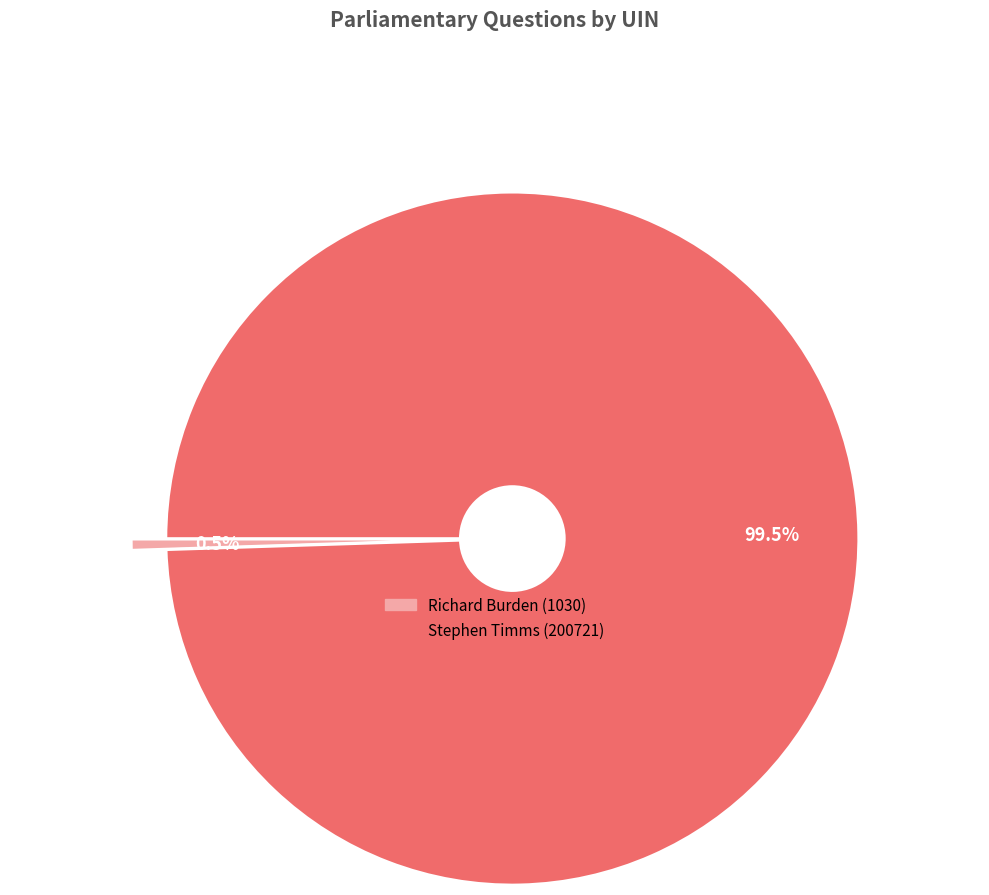

Is it true that Richard Burden (1030) is 11% of the pie?

False